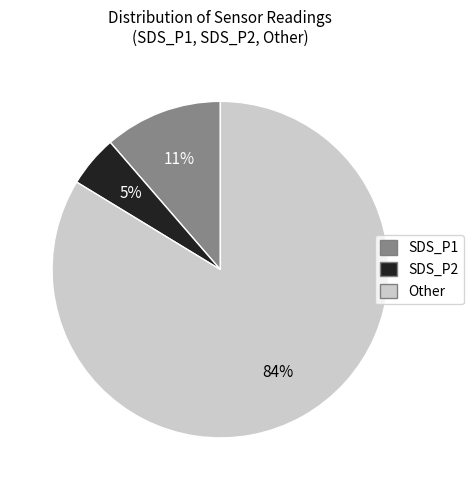

To the nearest percent, what is the difference between the largest and smallest slice percentages?

79%